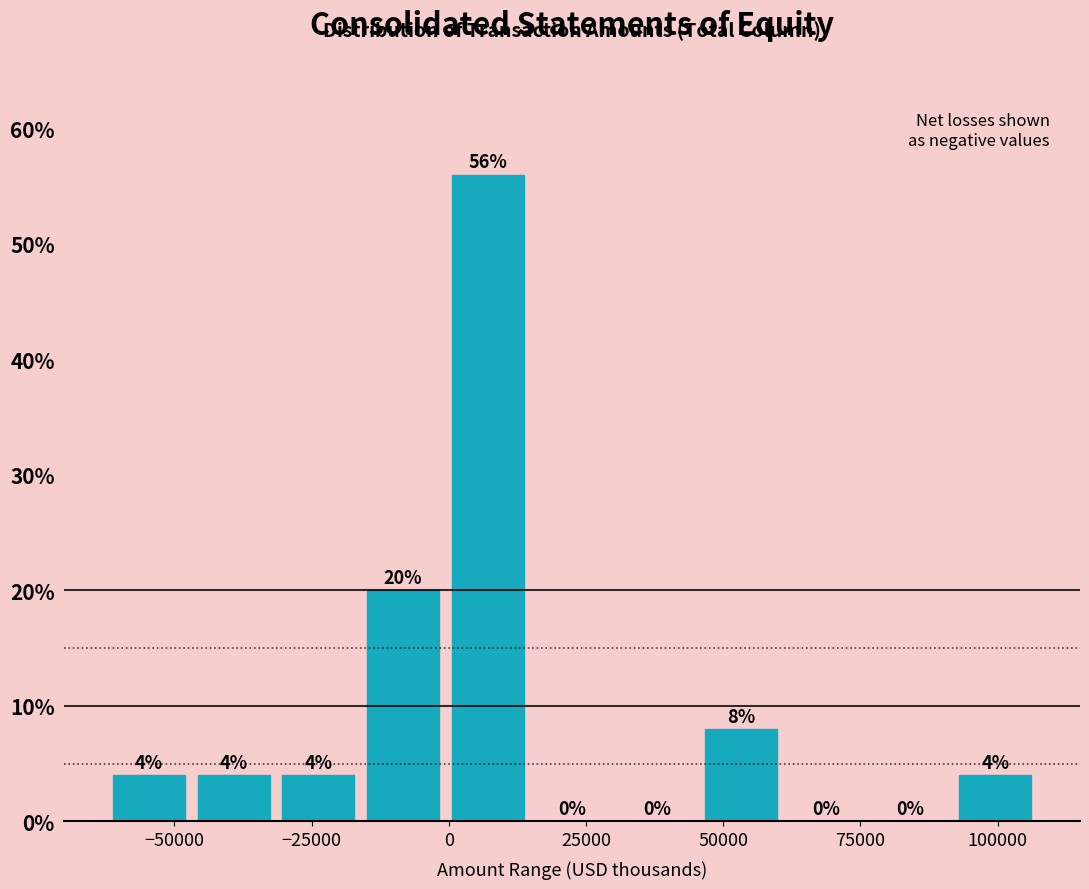

Read against the x-axis, roughly where is the centre of the tallest bar?

5000